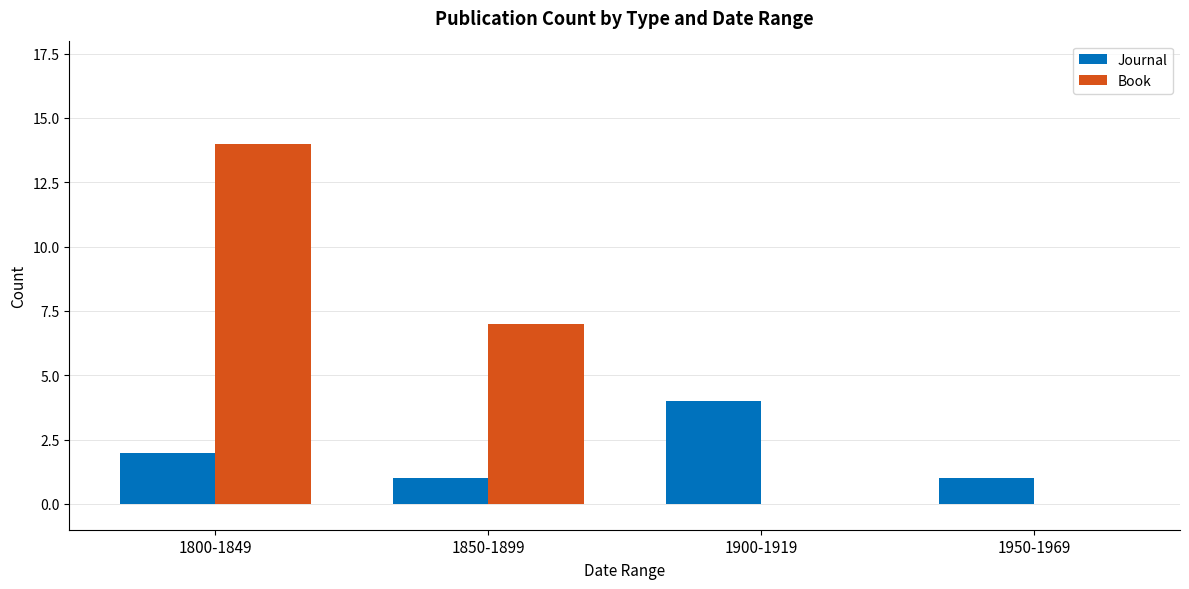

Reading left to right, list all the values displayed in this chart.

Journal: 1800-1849=2	1850-1899=1	1900-1919=4	1950-1969=1
Book: 1800-1849=14	1850-1899=7	1900-1919=0	1950-1969=0